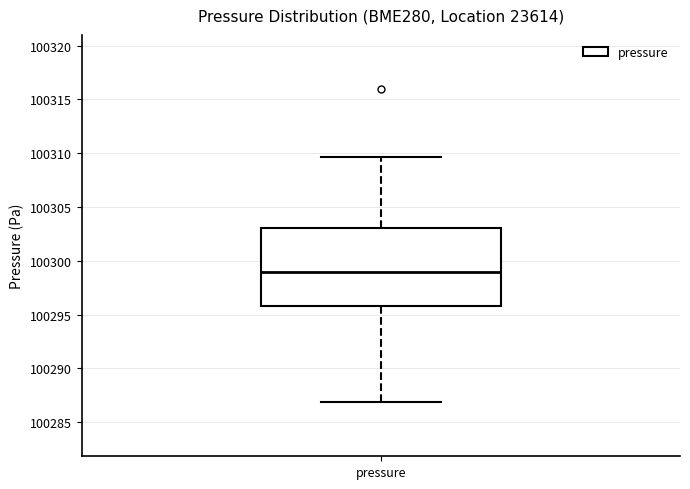

Transcribe this box plot: give where the median line is, the range the box spans, and where the two whiskers end, as read against the y-axis. The values are not printed on the chart, so give them approximately, as read against the axis.

median 100299.0, box 100296.0 to 100303.0, whiskers 100287.0 to 100309.5